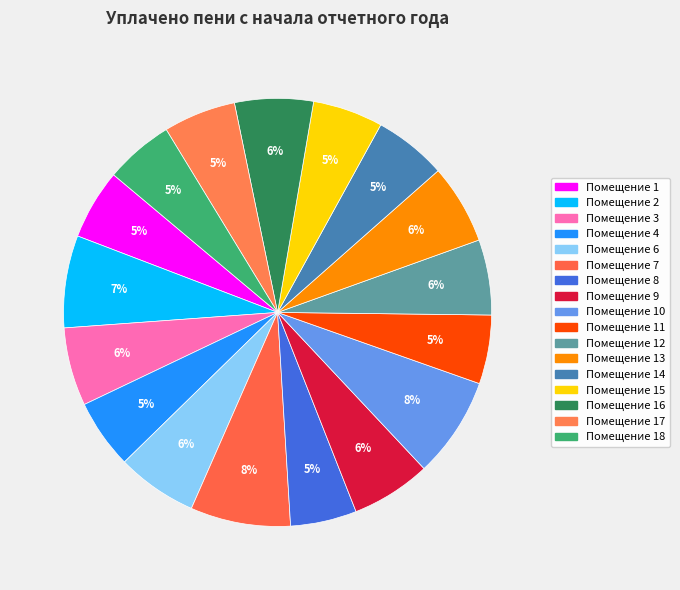

How many segments does this pie chart have?

17